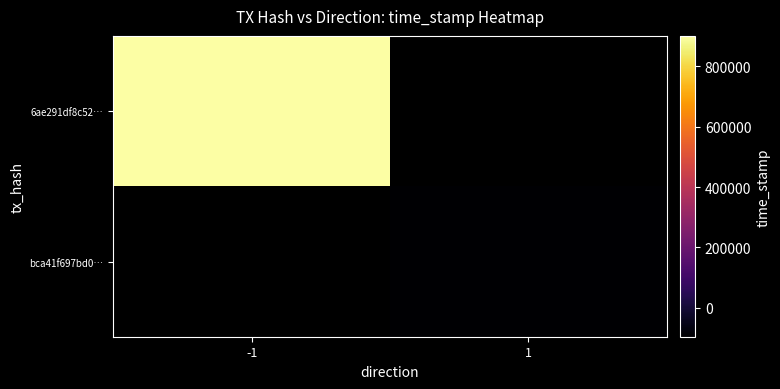

Rank the categories by 6ae291df8c52… value from highest to lowest.

-1, 1